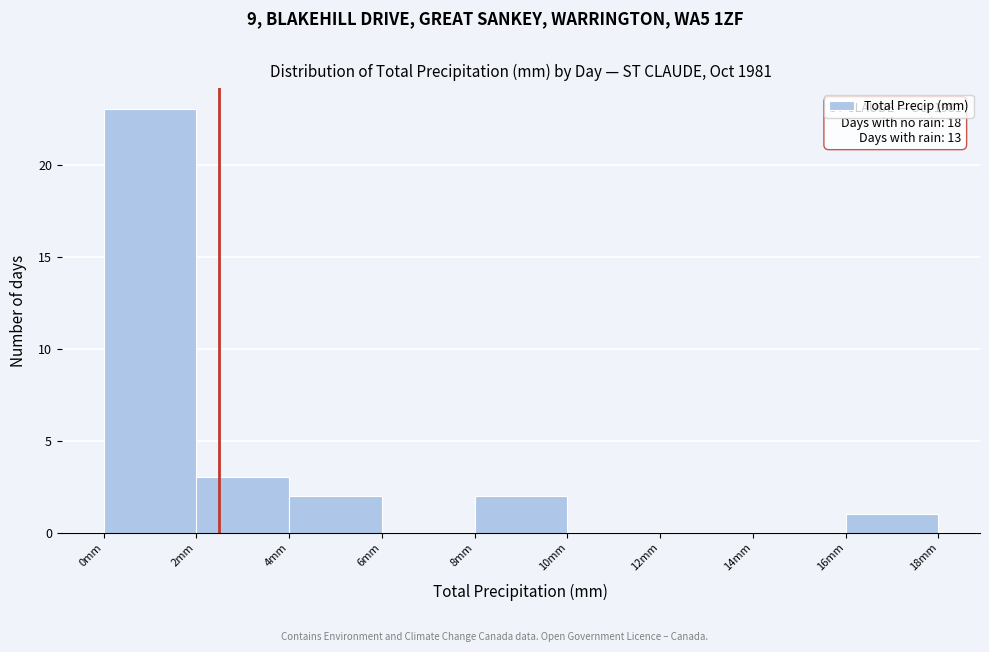

Which range on the x-axis has the tallest bar?

0 to 2